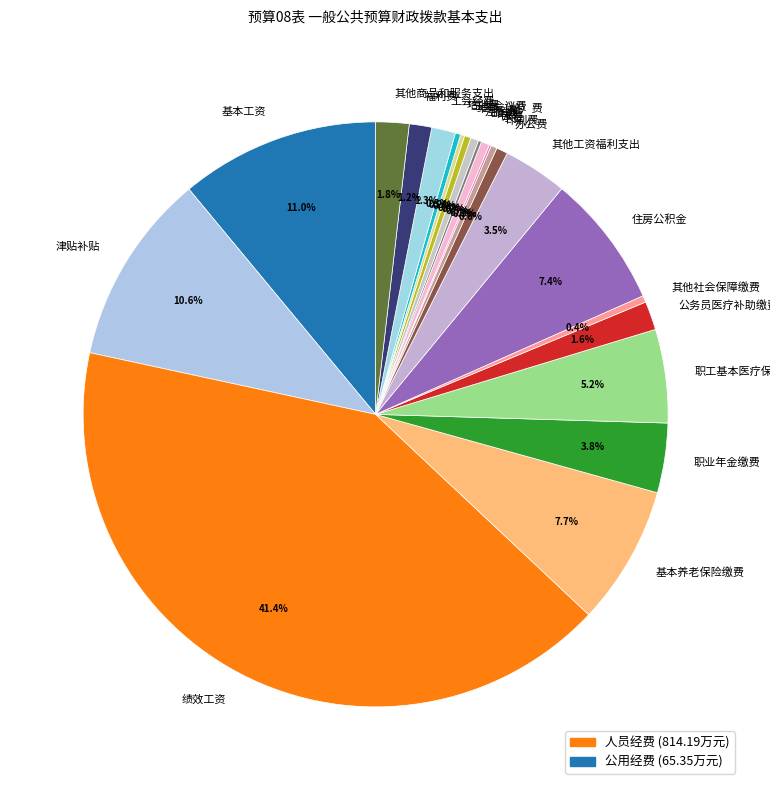

Is 印刷费 the majority of the pie?

No